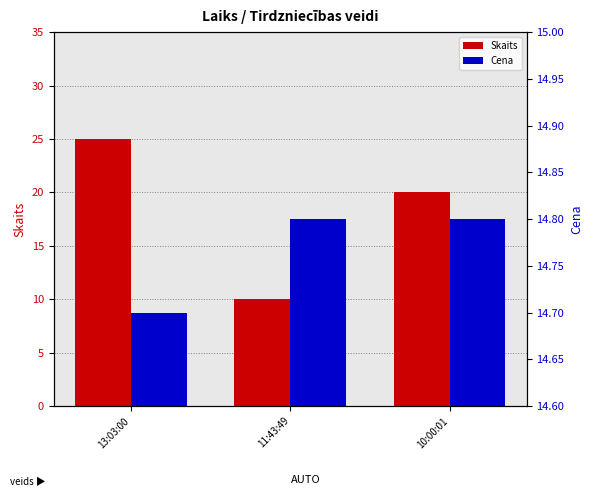

What is the total value across all series at 13:03:00?

39.7